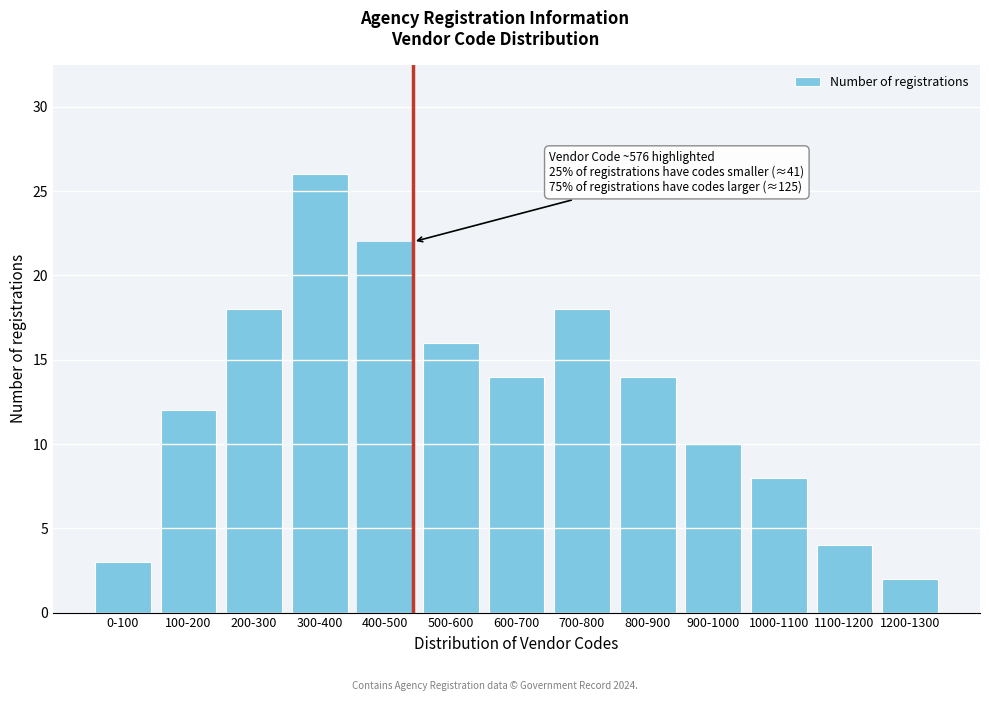

Reading left to right, extract all data points from this chart.

3	12	18	26	22	16	14	18	14	10	8	4	2